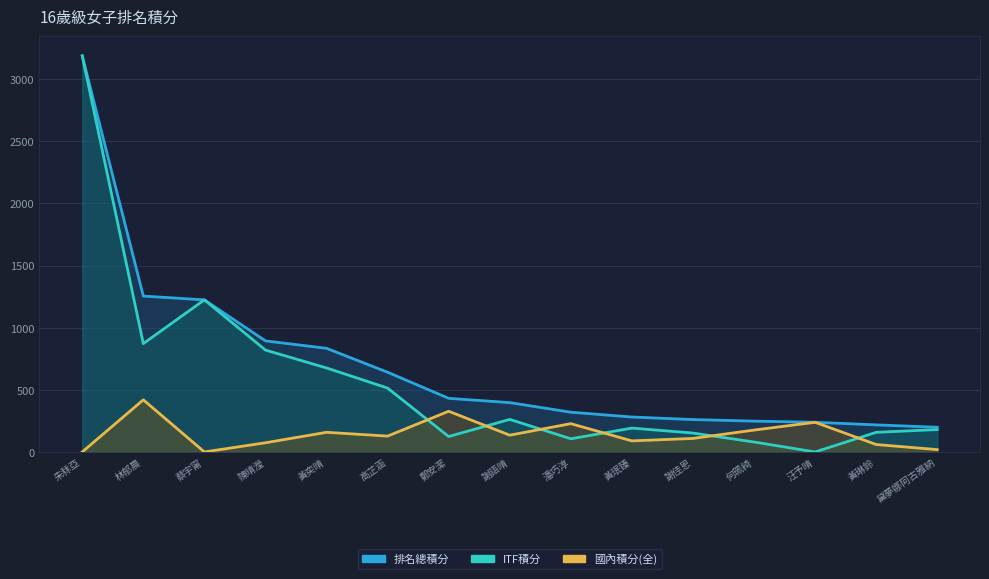

Is the value of ITF積分 at 陳晴瀅 greater than the value of 排名總積分 at 黃珉臻?

Yes